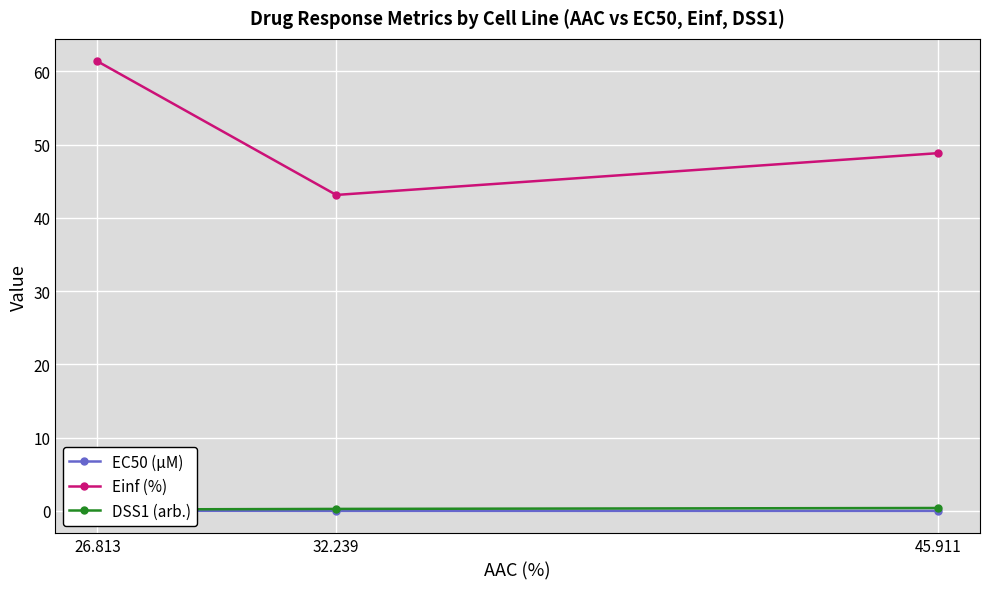

What position from the right is 26.813?

3